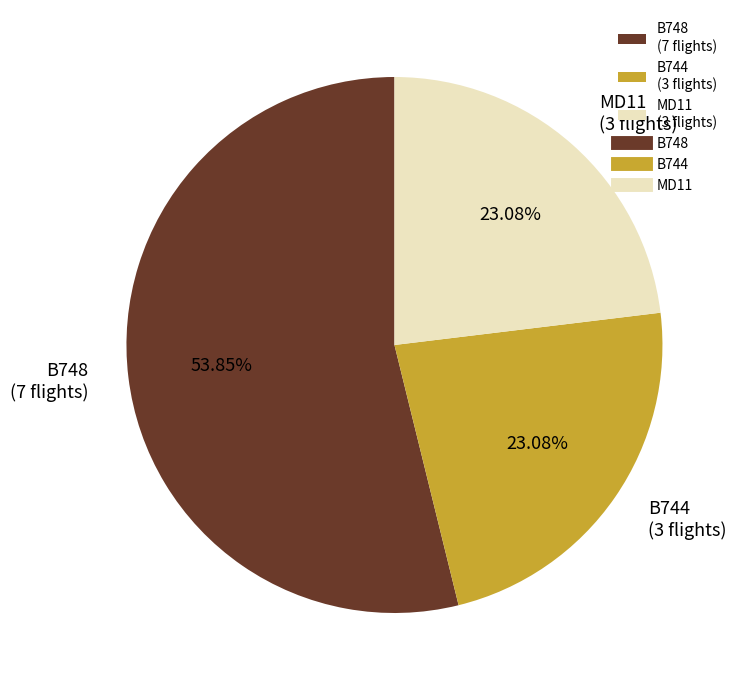

Is there a majority slice in this chart?

Yes